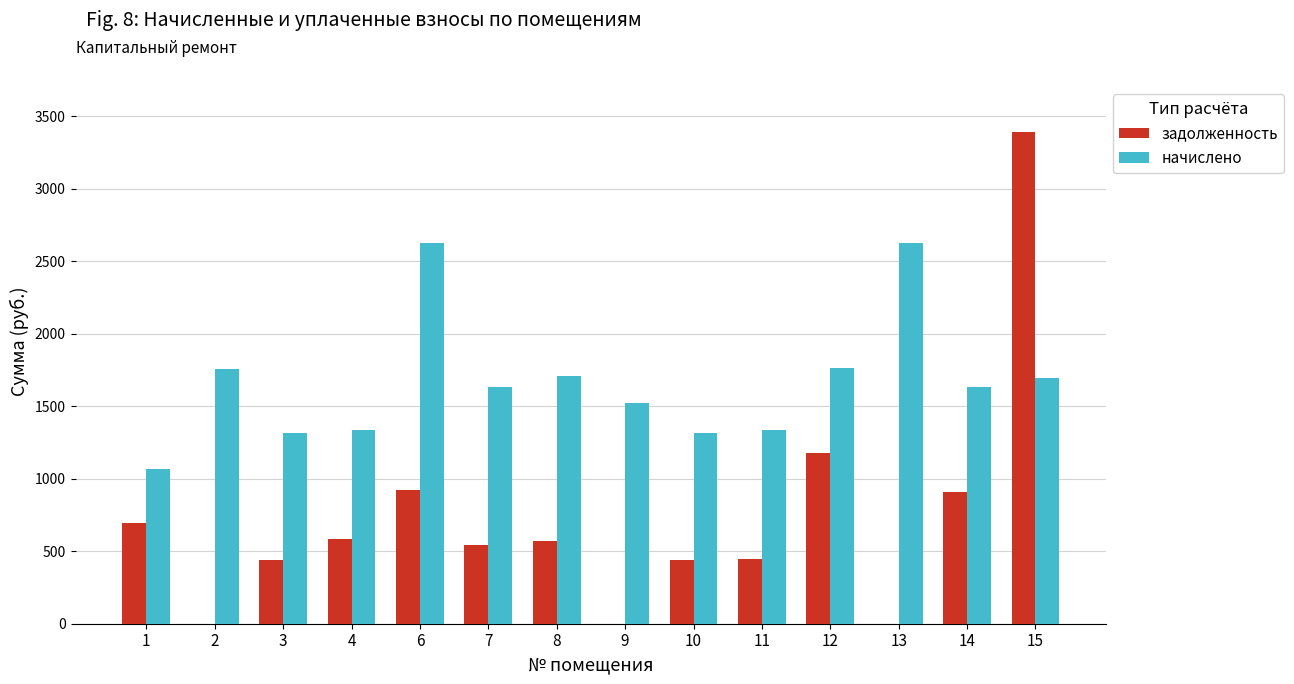

What is the sum of all задолженность values?

10117.5